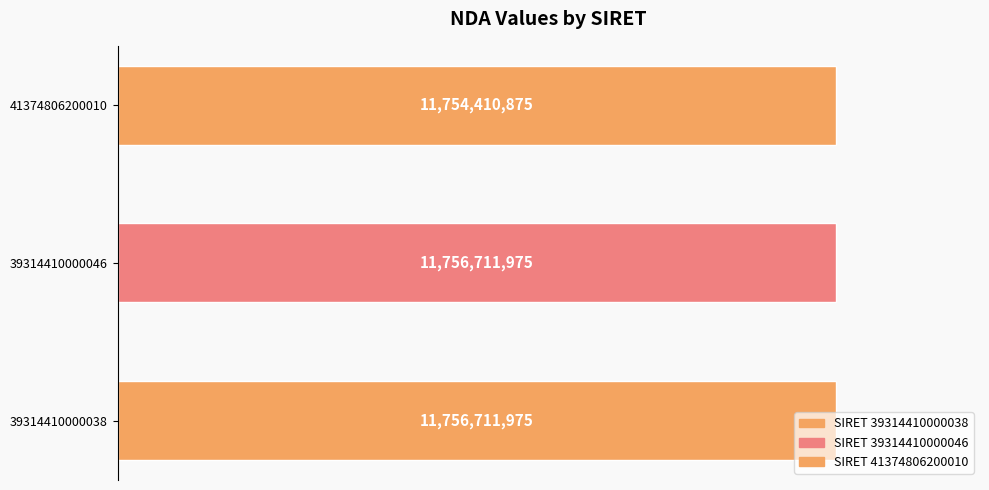

Does the chart contain any negative values?

No